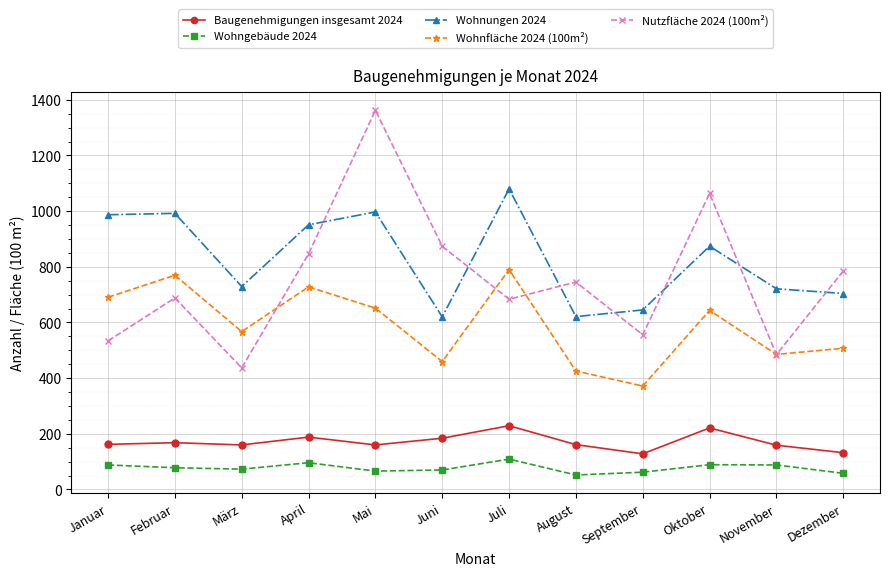

Where is the first local minimum for Nutzfläche 2024 (100m²)?

März